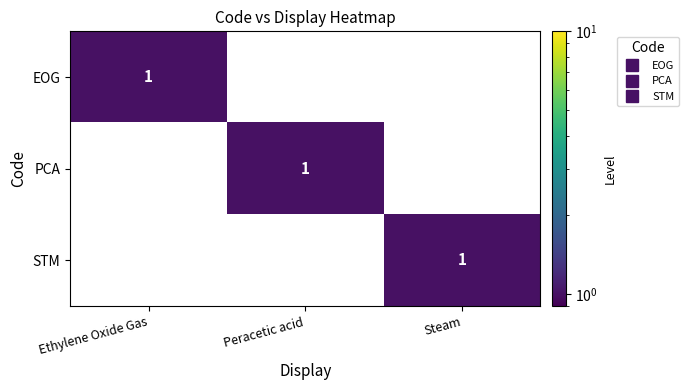

How many series are shown in this chart?

3